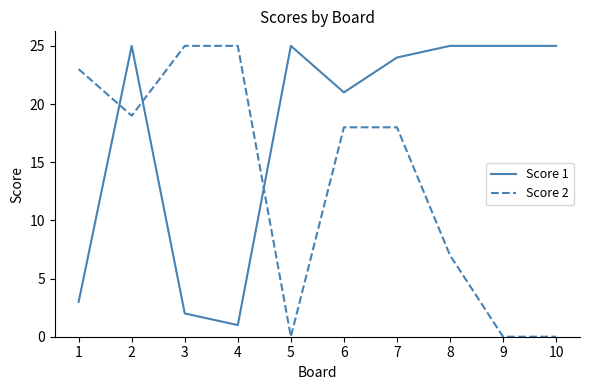

What are all the series names shown in the legend?

Score 1, Score 2